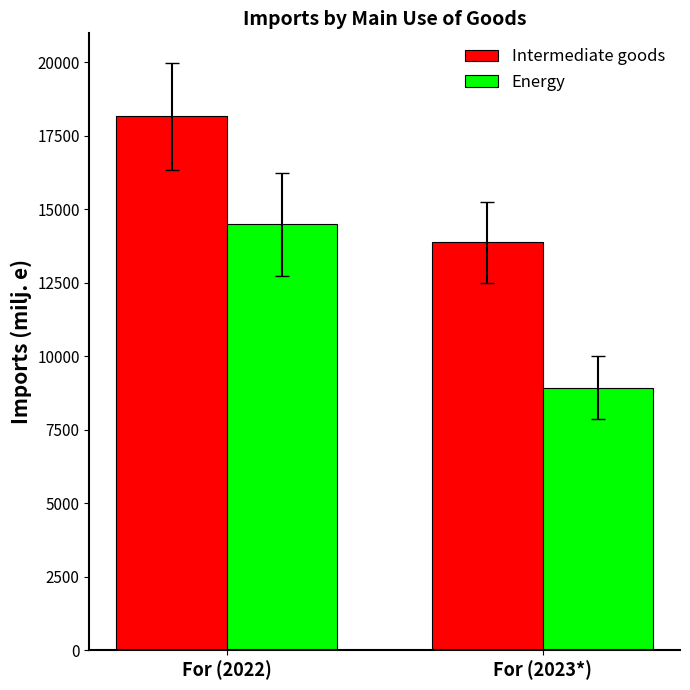

What is the value of the Intermediate goods bar at the 1st from the left?

18165.7